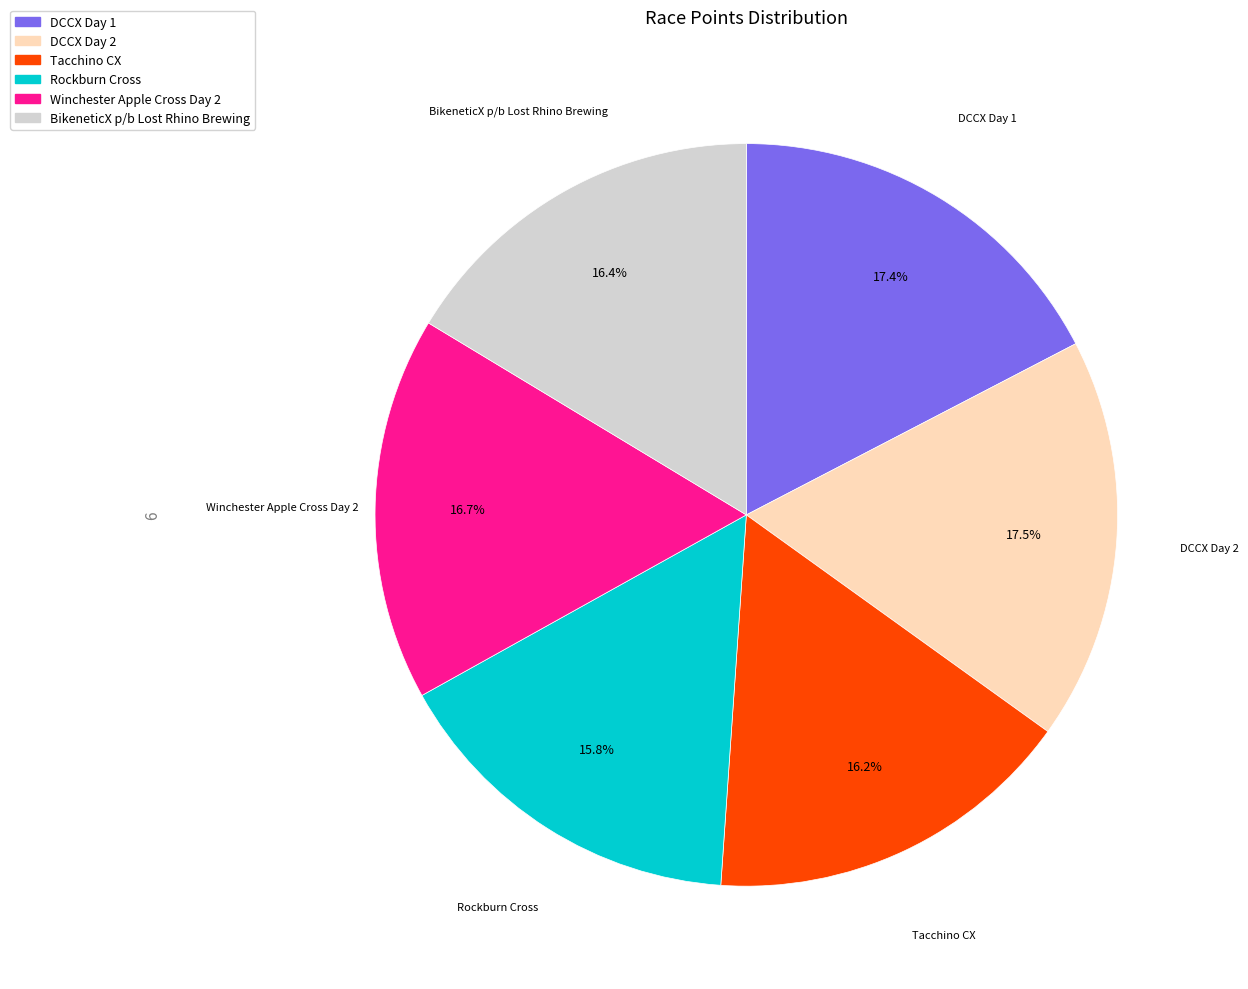

How many segments does this pie chart have?

6